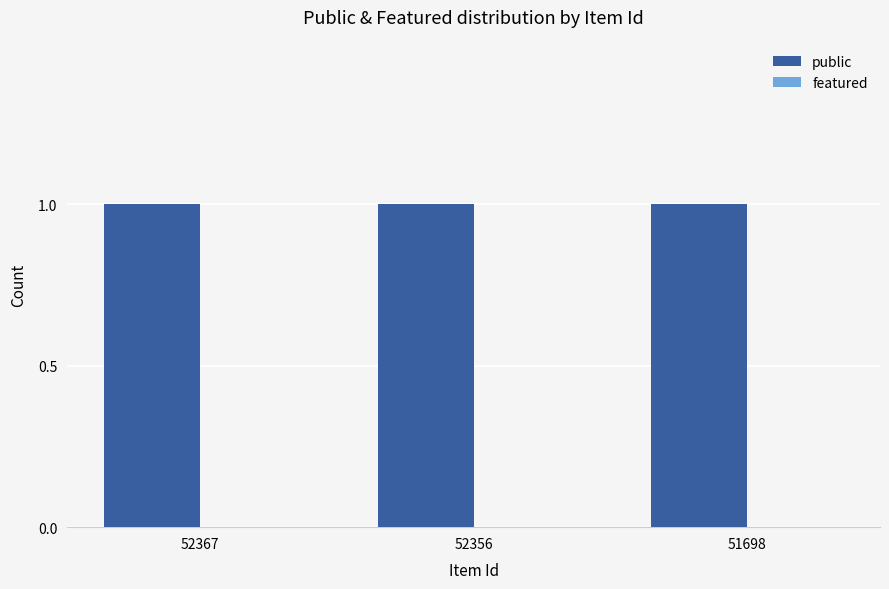

List the series in order of their peak value, highest first.

public, featured